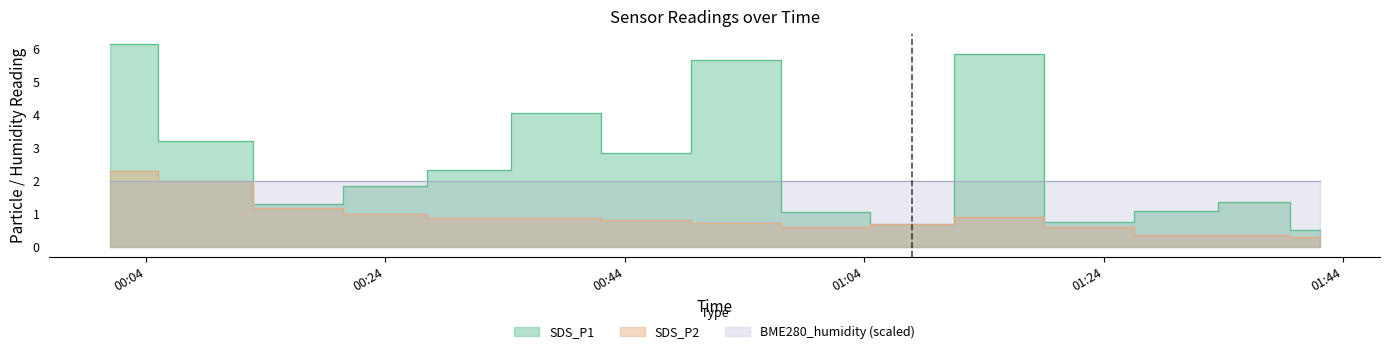

What is the sum of all SDS_P2 values?

13.5